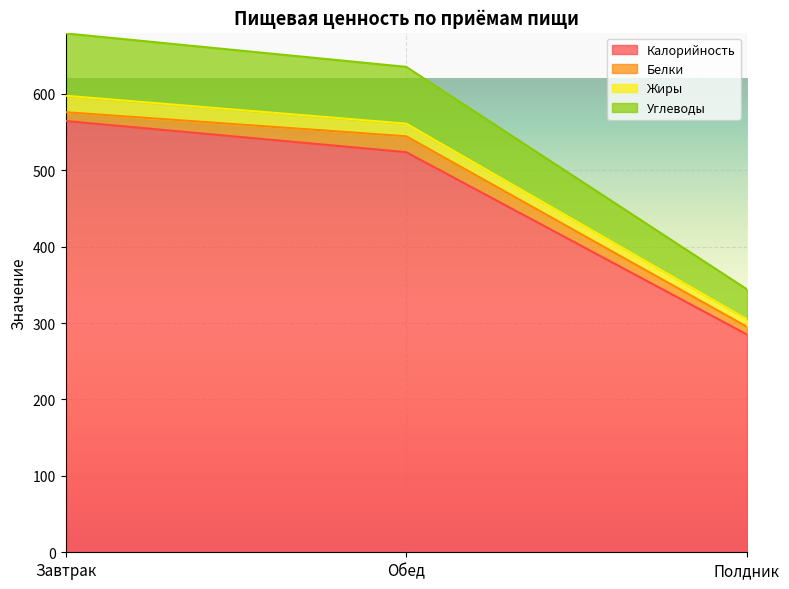

What is the maximum value for Калорийность?

564.4